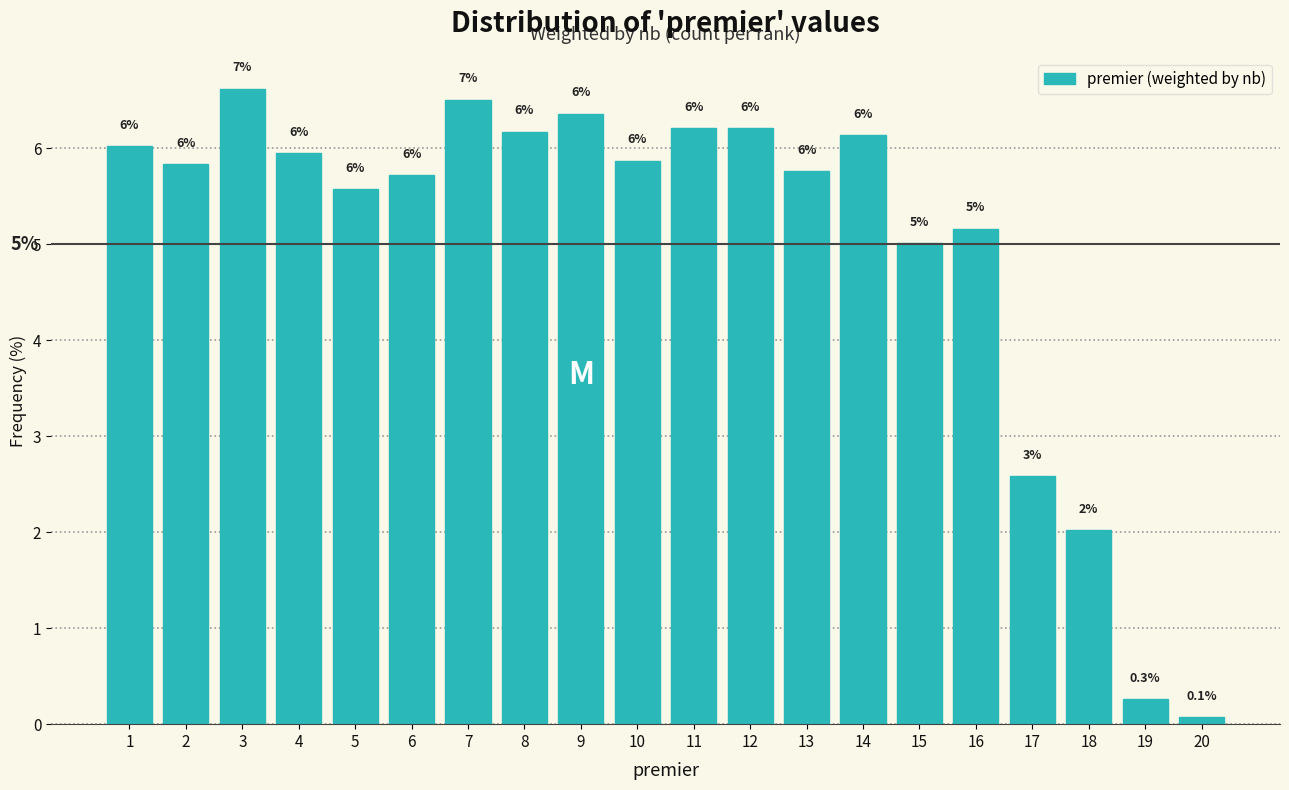

Which range on the x-axis has the tallest bar?

2.5 to 3.5